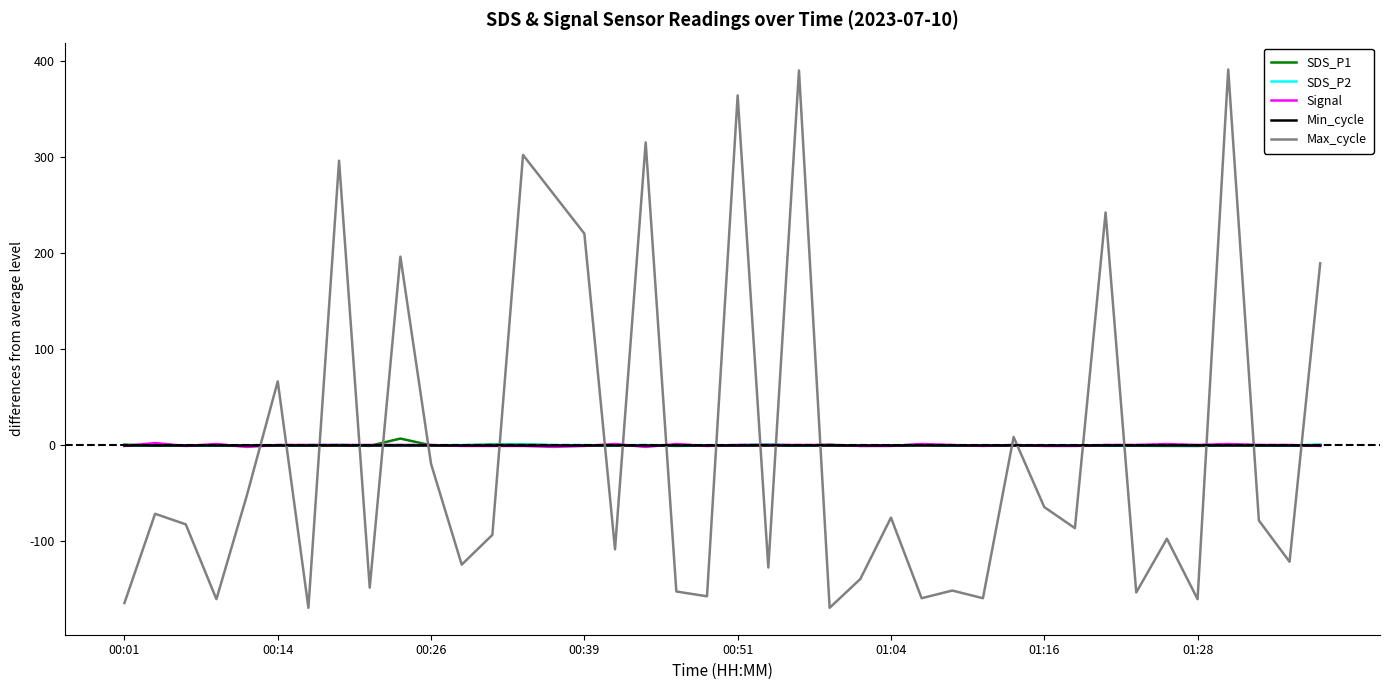

What is the greatest value displayed?

391.6